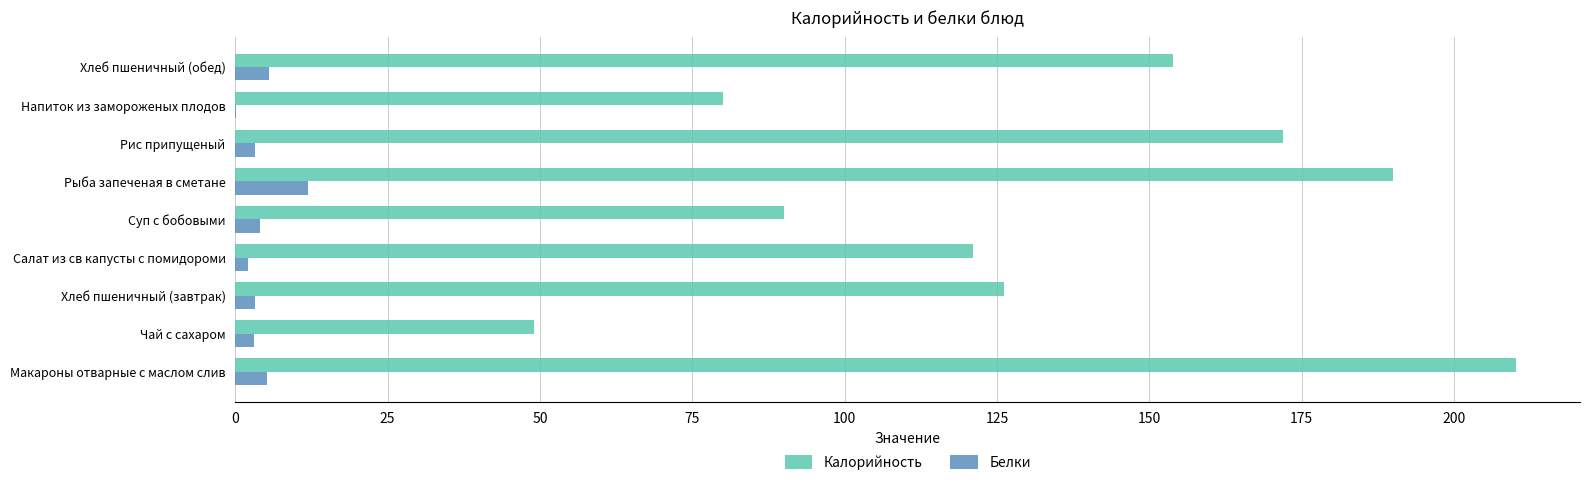

What value does the Калорийность series have at Макароны отварные с маслом слив?

210.2